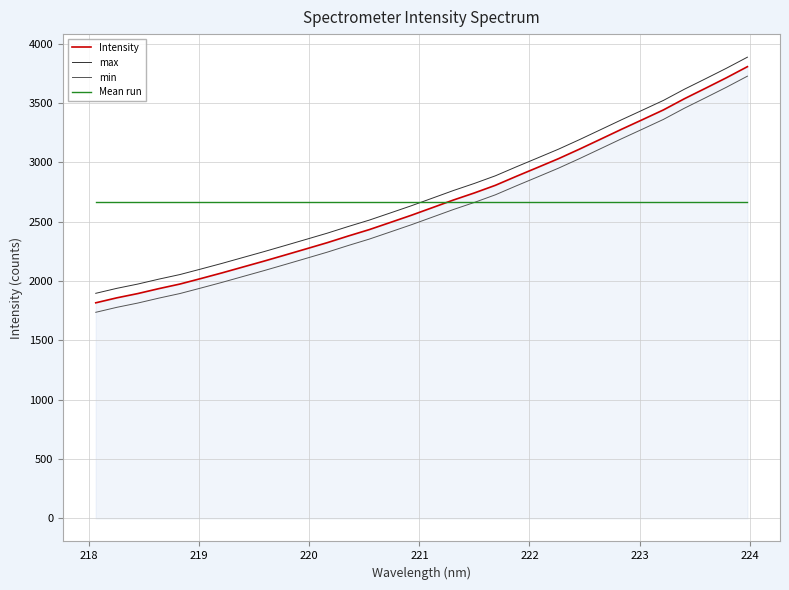

What is the highest value of the min series?

3725.3